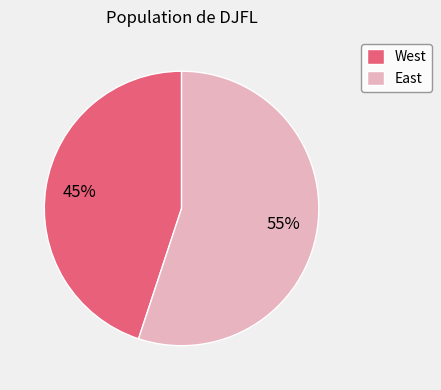

Is it true that East is 43% of the pie?

False